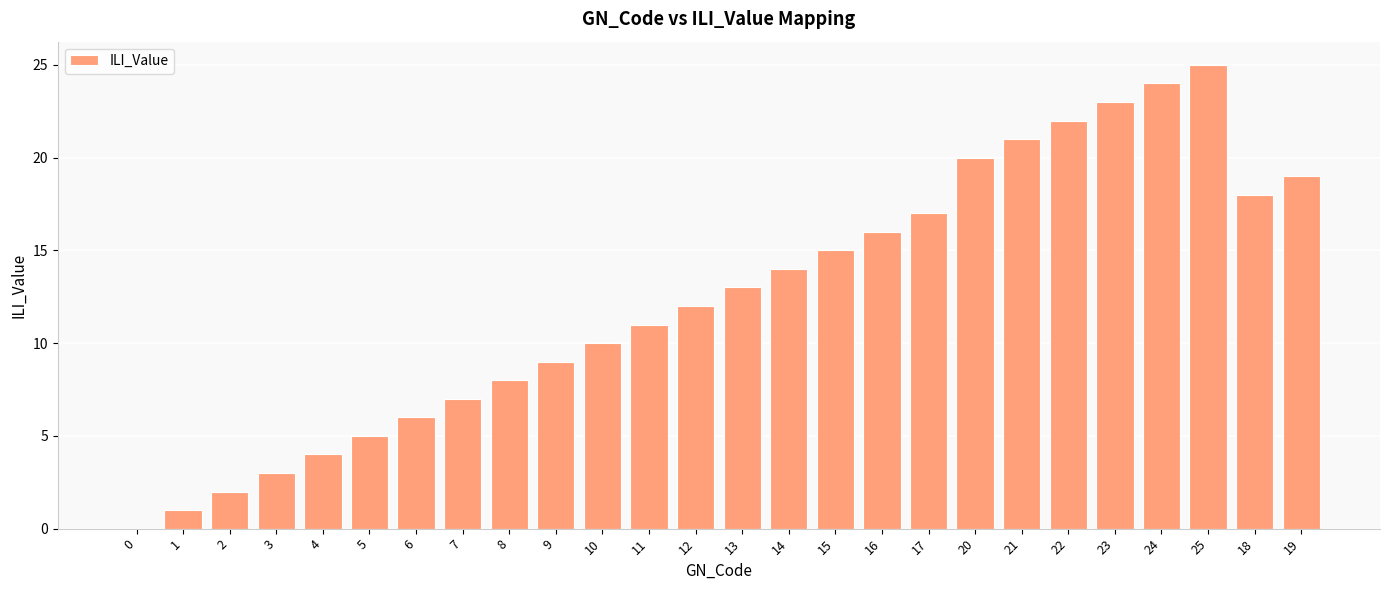

Which category has the highest value across all series?

25